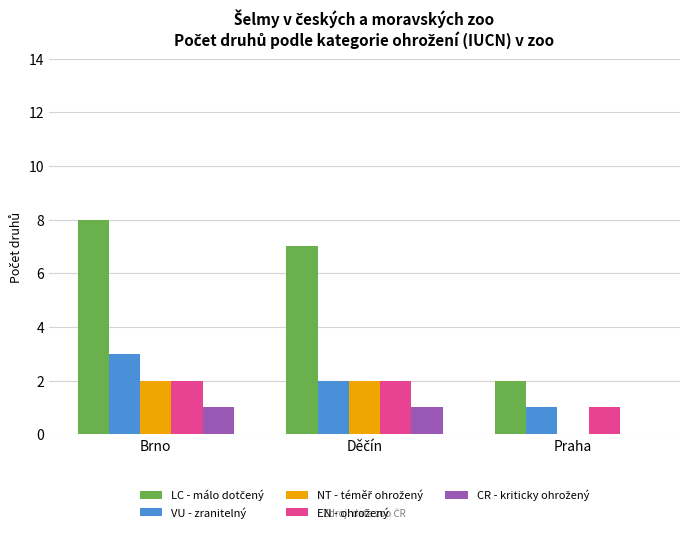

At which category is the sum across all series the highest?

Brno